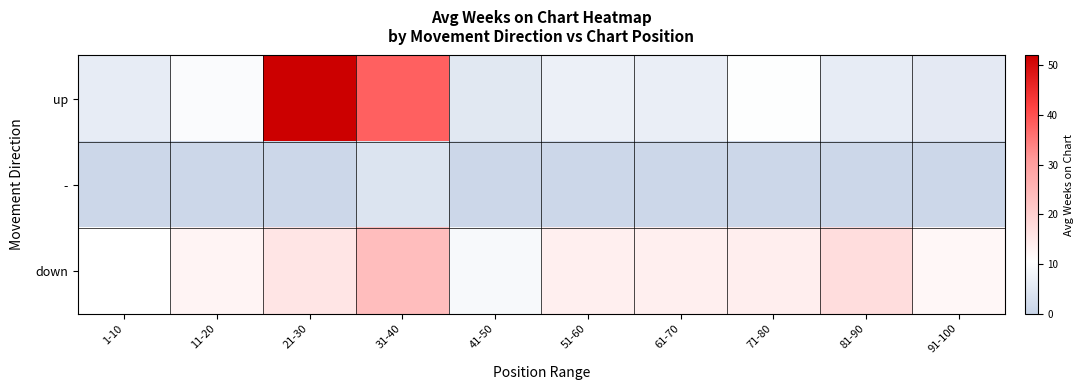

Which series has the widest spread of values?

up